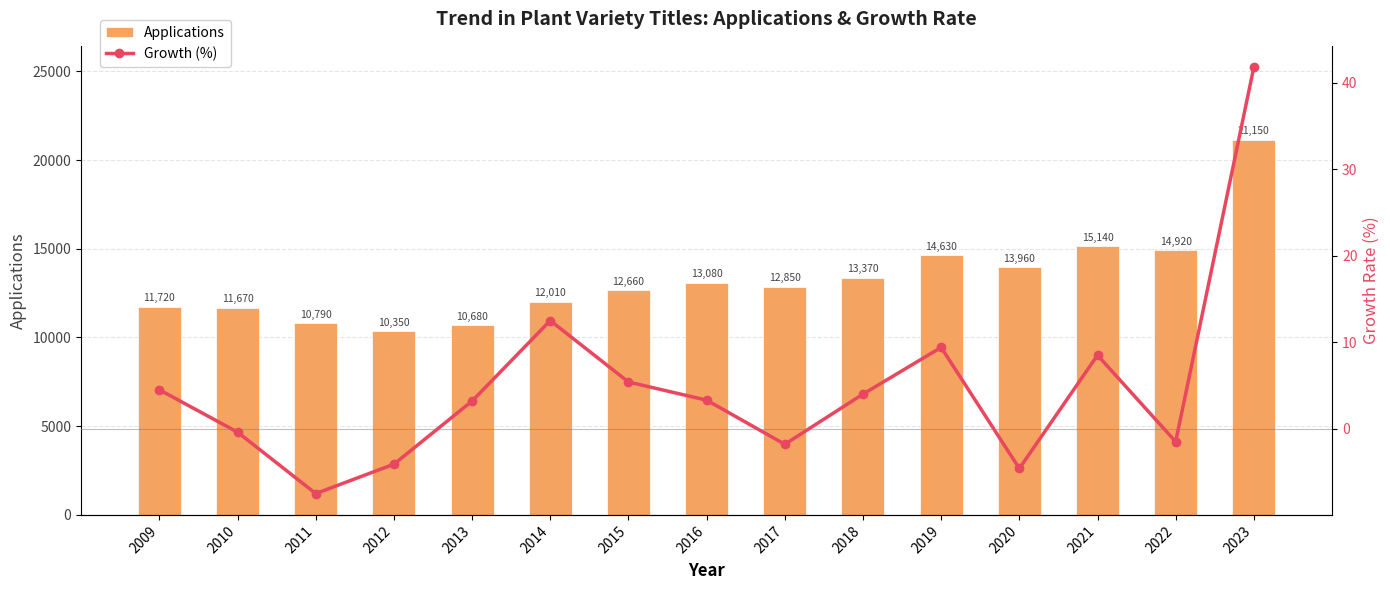

Reading right to left, transcribe all the data shown in this chart.

Applications: 2023=21150.0	2022=14920.0	2021=15140.0	2020=13960.0	2019=14630.0	2018=13370.0	2017=12850.0	2016=13080.0	2015=12660.0	2014=12010.0	2013=10680.0	2012=10350.0	2011=10790.0	2010=11670.0	2009=11720.0
Growth (%): 2023=41.8	2022=-1.5	2021=8.5	2020=-4.6	2019=9.4	2018=4.0	2017=-1.8	2016=3.3	2015=5.4	2014=12.5	2013=3.2	2012=-4.1	2011=-7.5	2010=-0.4	2009=4.5